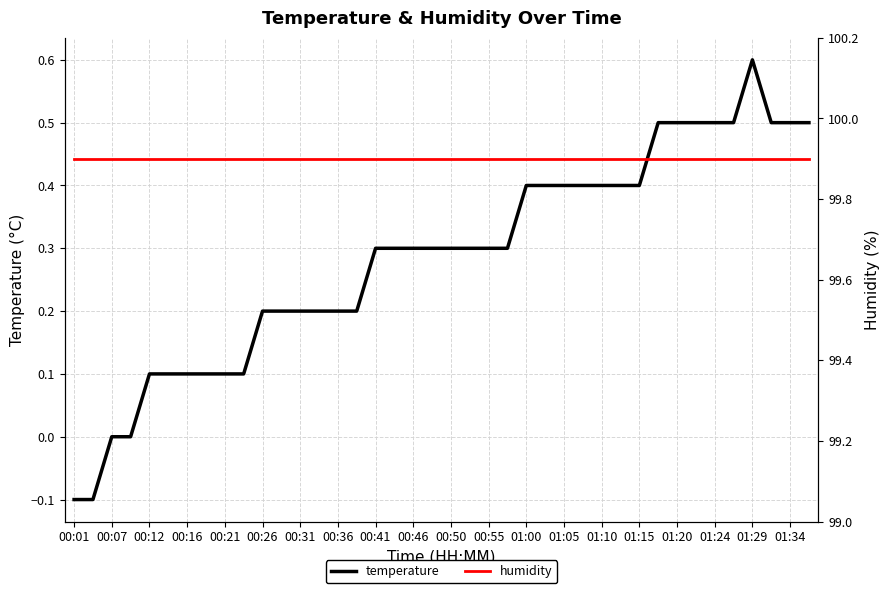

What is the maximum value for temperature?

0.6